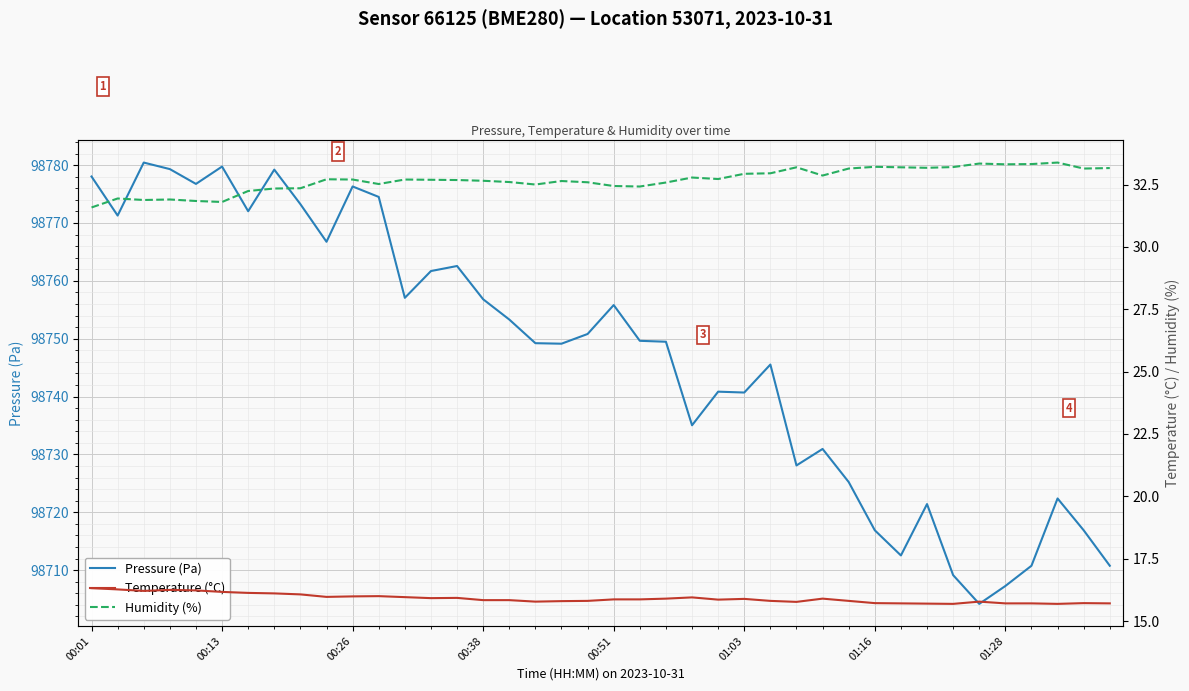

Is this an area chart (filled region under the line)?

No